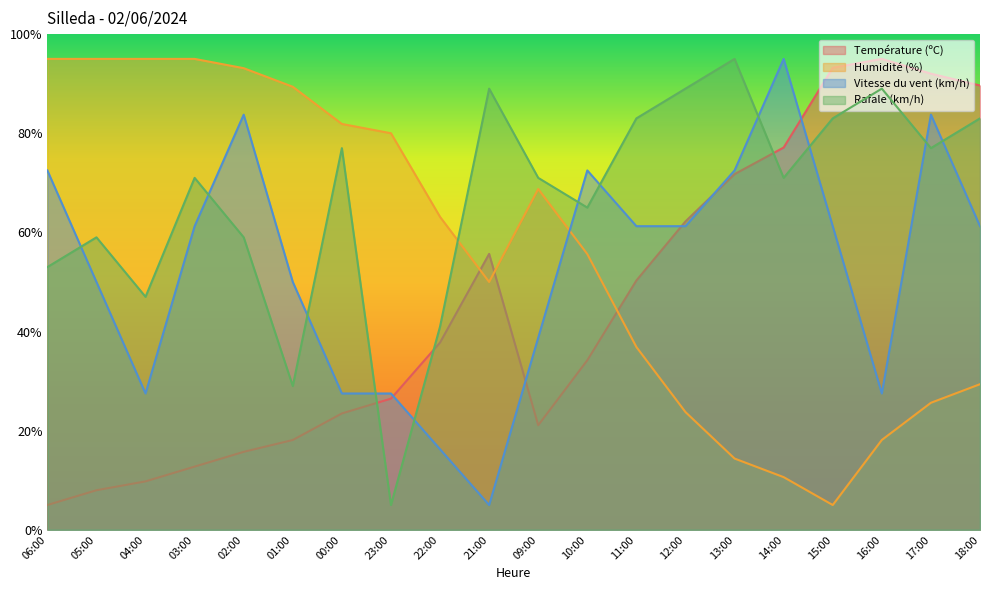

Is it true that Rafale (km/h) equals 89.0 at 21:00?

True